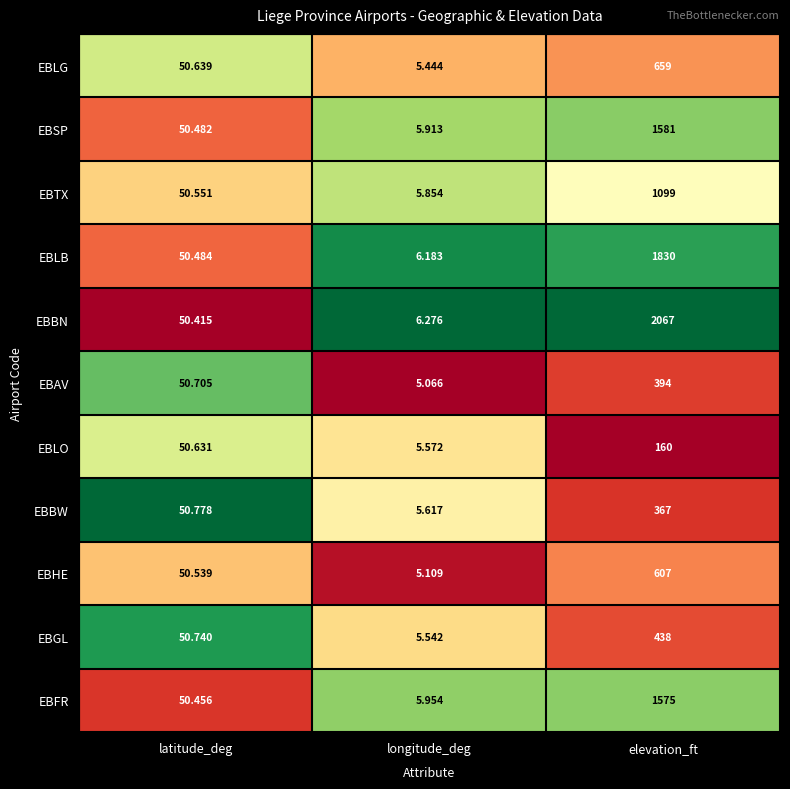

Which series has the largest total across all categories?

EBBN